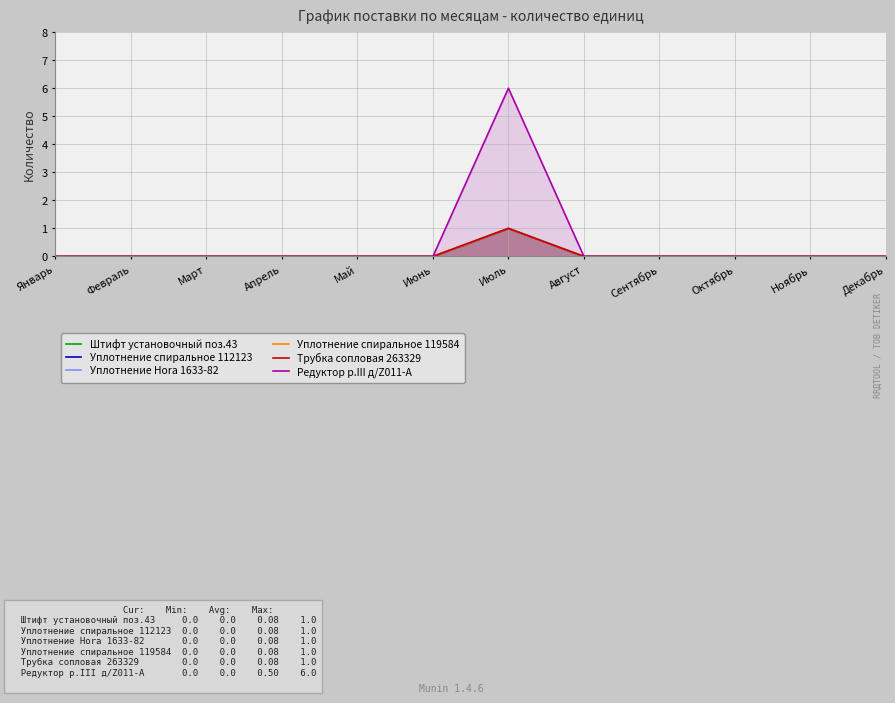

Where is the first local maximum for Уплотнение спиральное 119584?

Июль